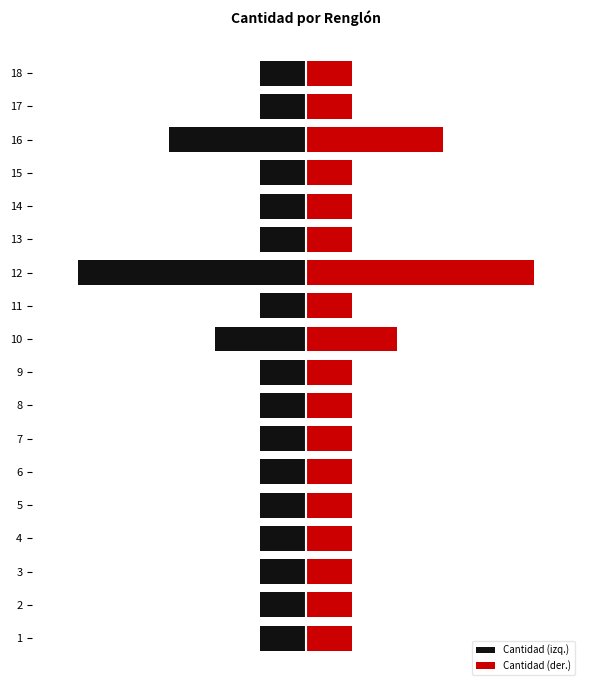

Count the number of data series in this chart.

2